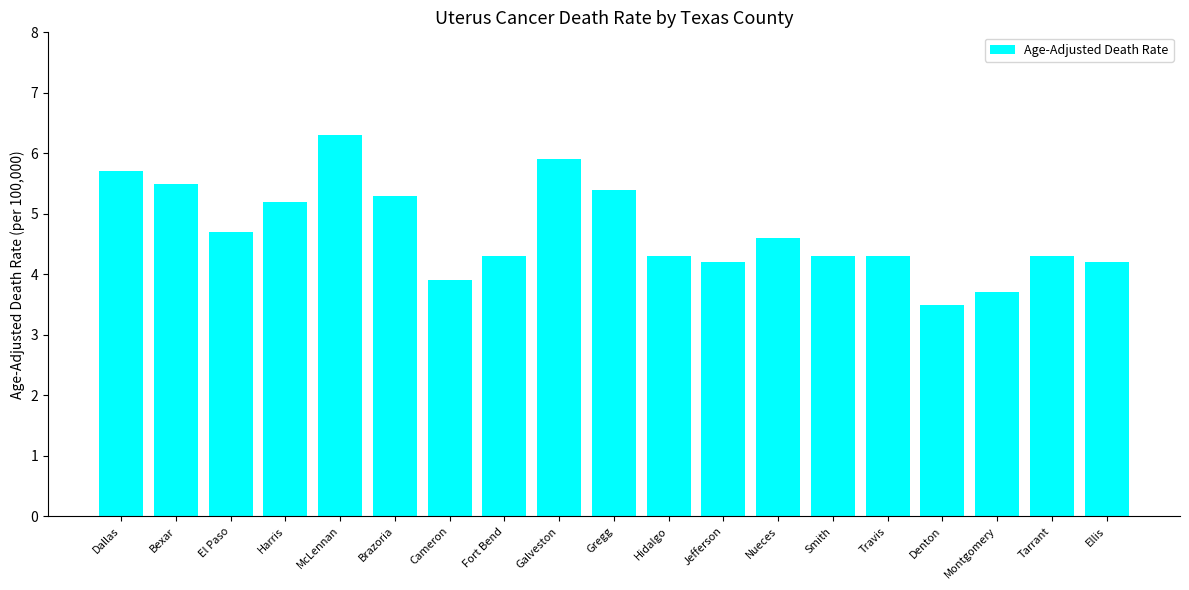

At which category does the chart reach its minimum across all series?

Denton